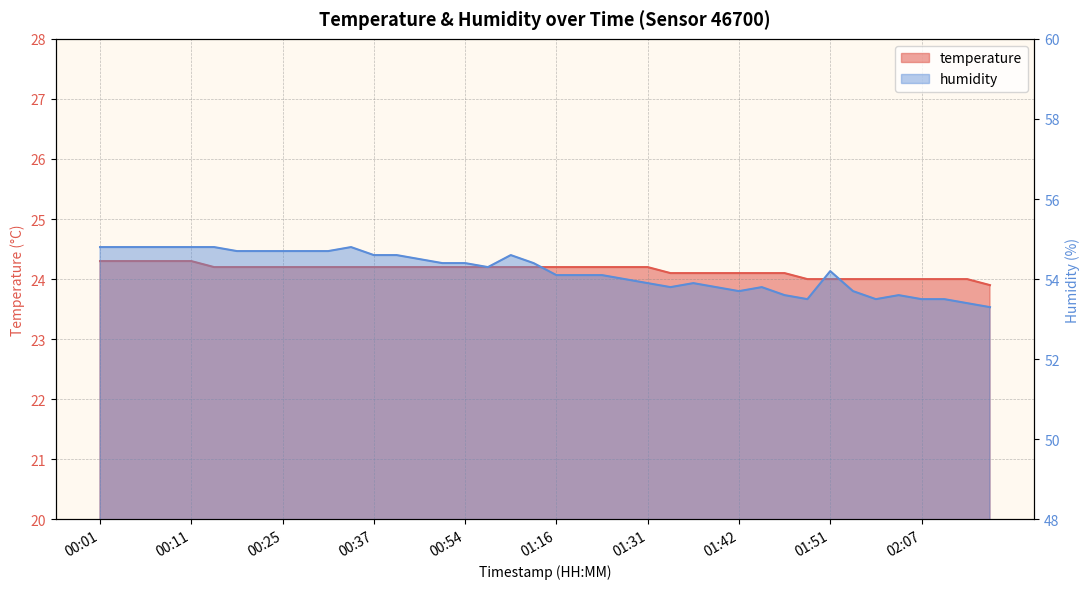

How many temperature values are between 24 and 25?

39